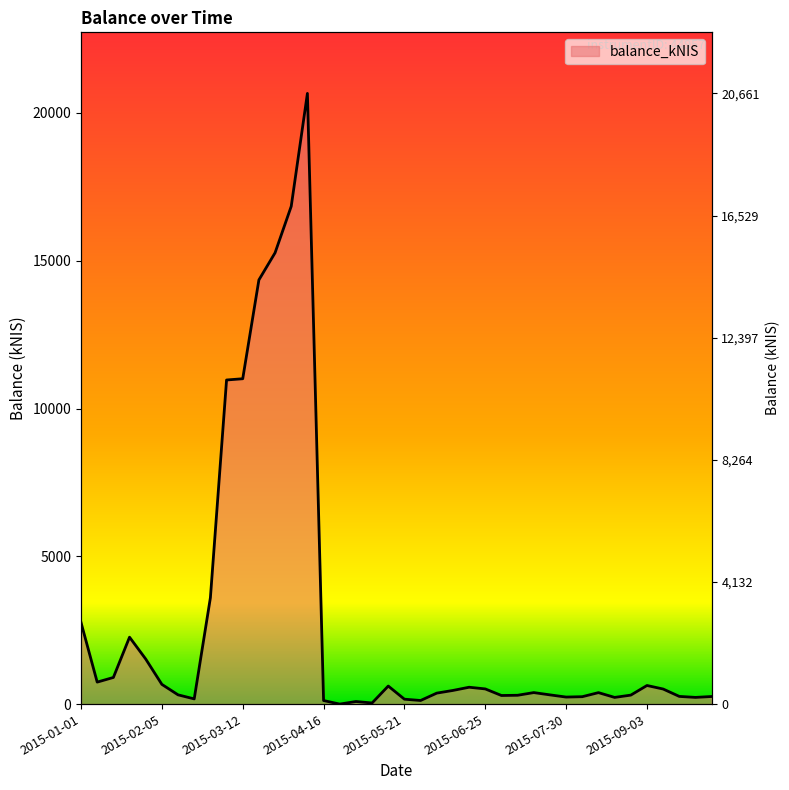

What is the sum of all values?

109674.4